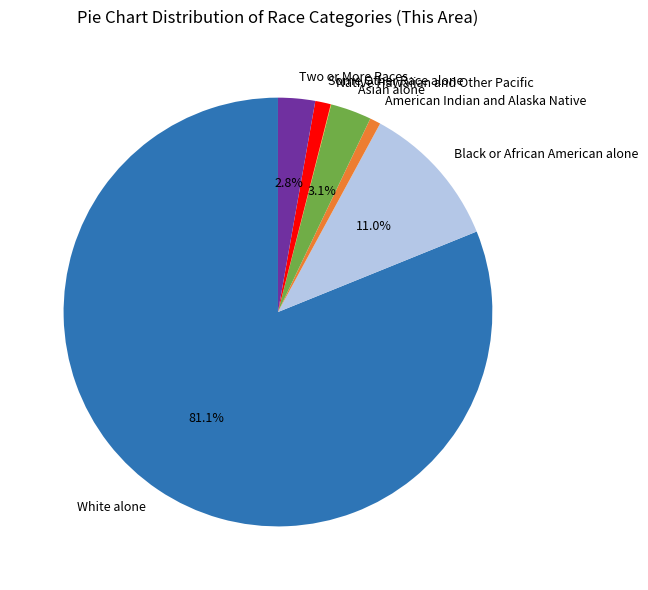

Is there a majority slice in this chart?

Yes